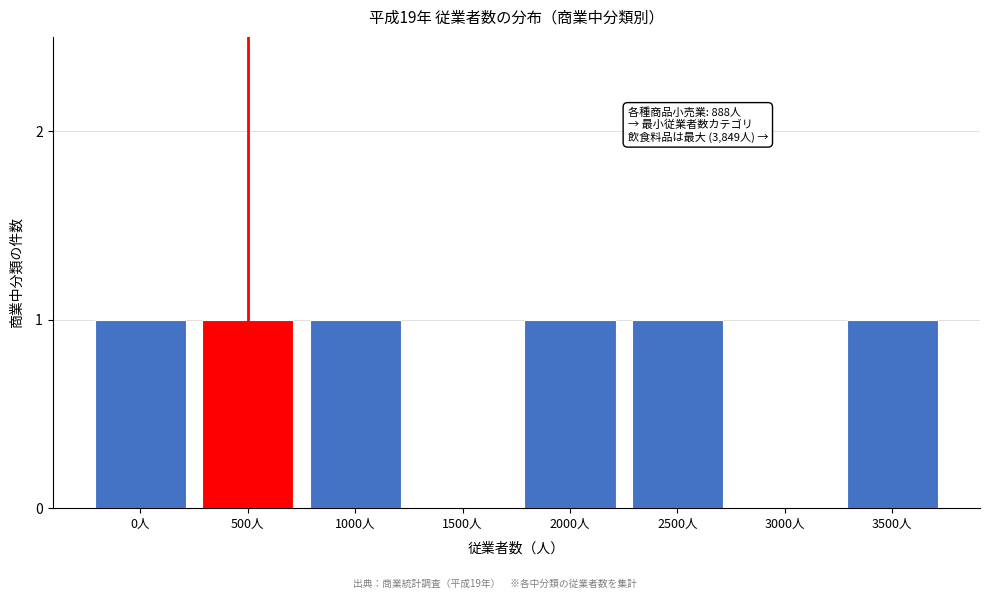

Reading left to right, what are all the values shown in this chart?

0人=1	500人=1	1000人=1	1500人=0	2000人=1	2500人=1	3000人=0	3500人=1